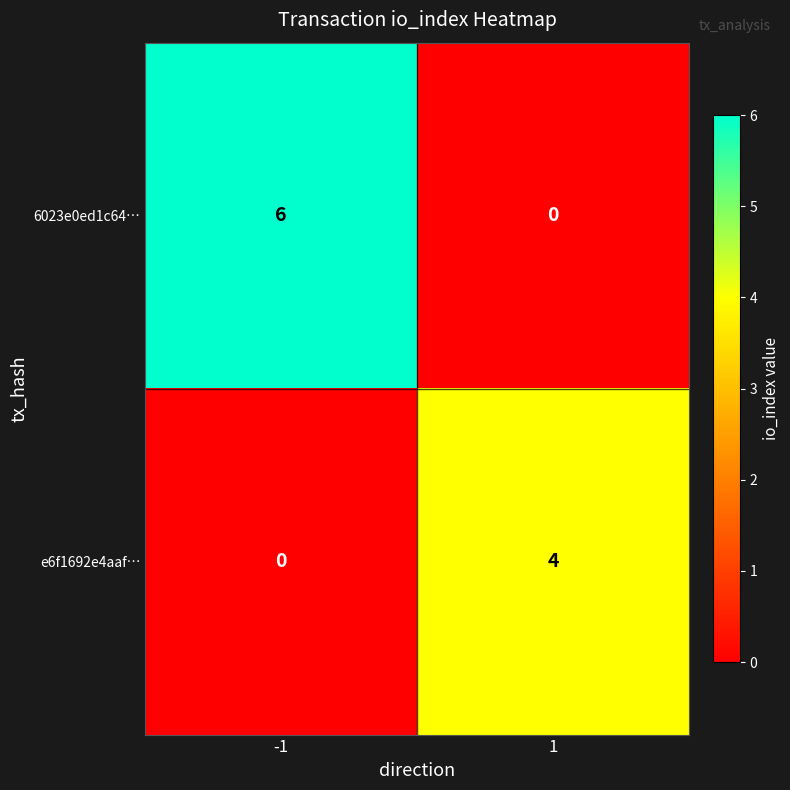

Reading right to left, transcribe all the data shown in this chart.

6023e0ed1c64…: 1=0	-1=6
e6f1692e4aaf…: 1=4	-1=0